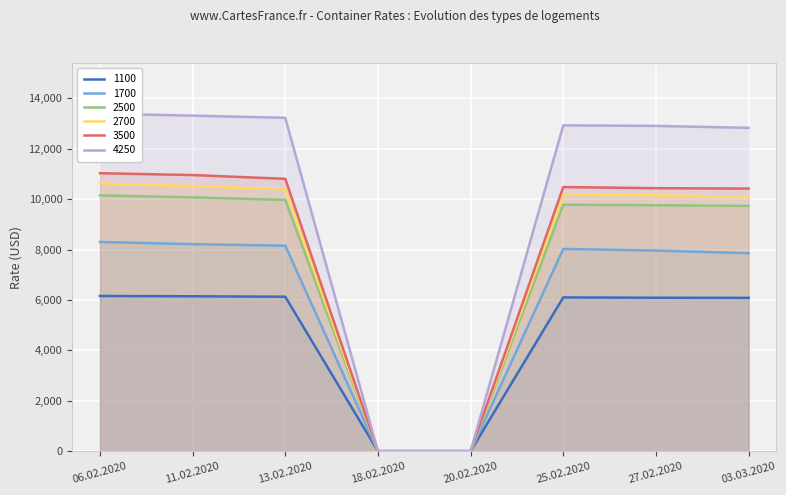

At which label is 2700 closest to 5308?

03.03.2020